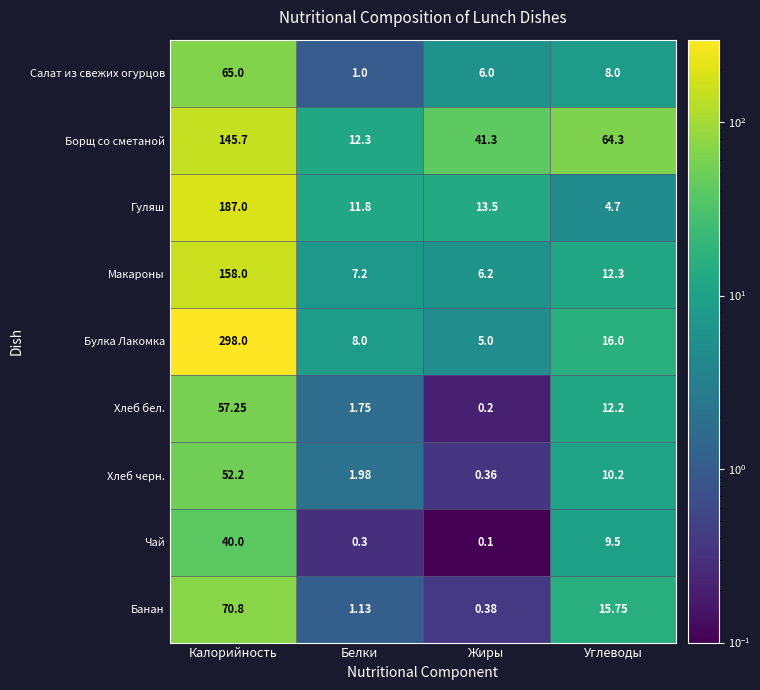

At which label does Банан first exceed 15?

Калорийность